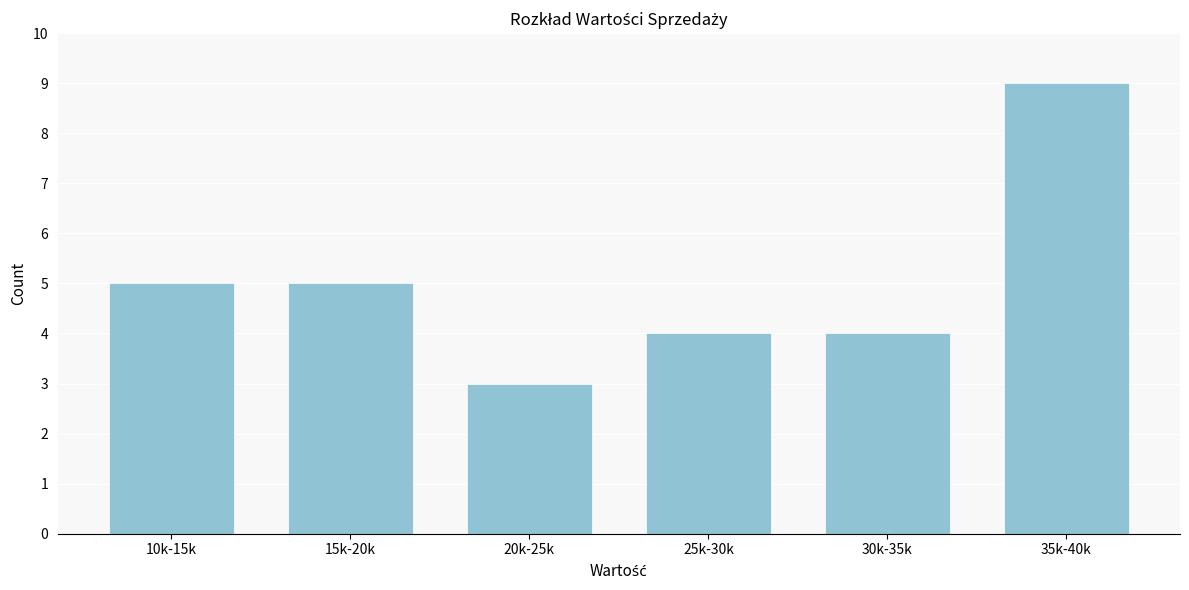

Reading left to right, list all the values displayed in this chart.

5	5	3	4	4	9